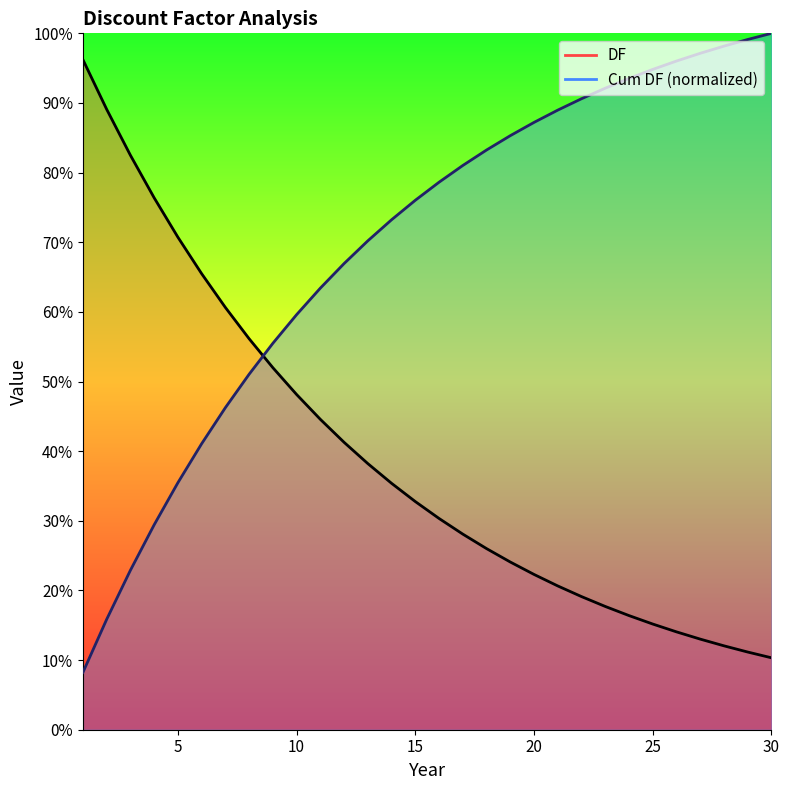

List the labels in order of DF value, smallest first.

30, 29, 28, 27, 26, 25, 24, 23, 22, 21, 20, 19, 18, 17, 16, 15, 14, 13, 12, 11, 10, 9, 8, 7, 6, 5, 4, 3, 2, 1